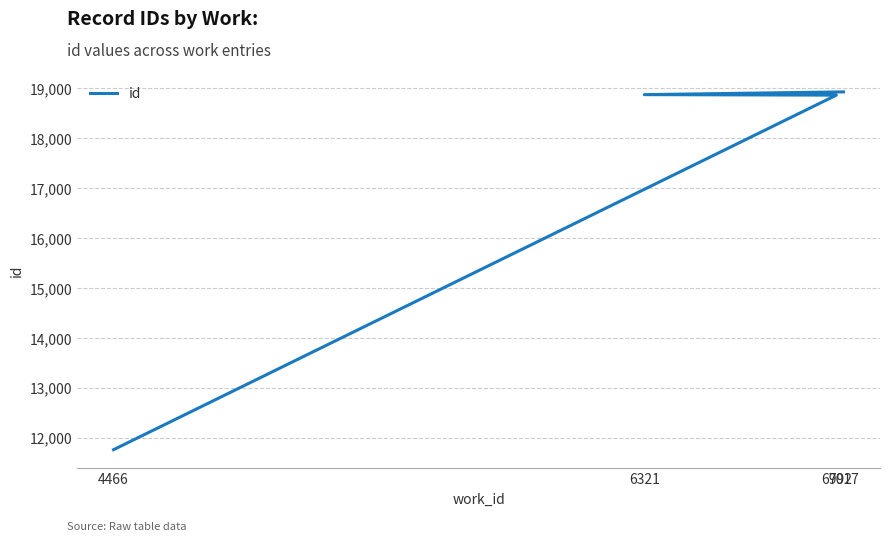

The value at 7017 is 10713. True or false?

False